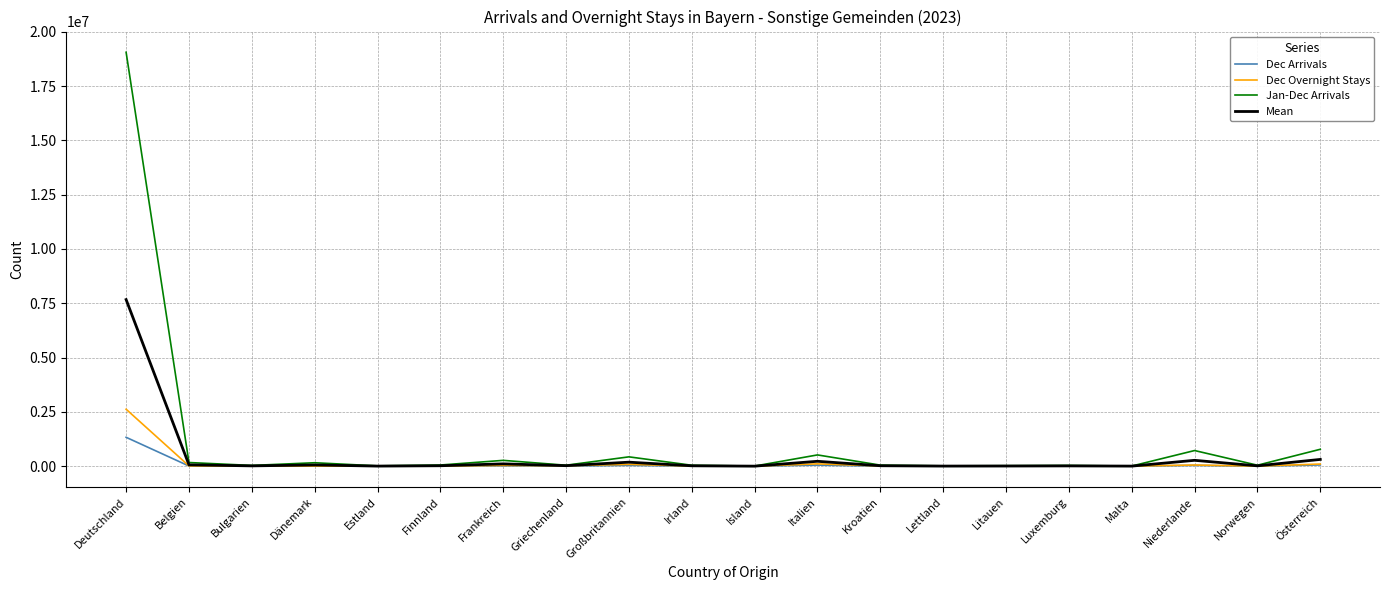

How many lines are shown in the chart?

4